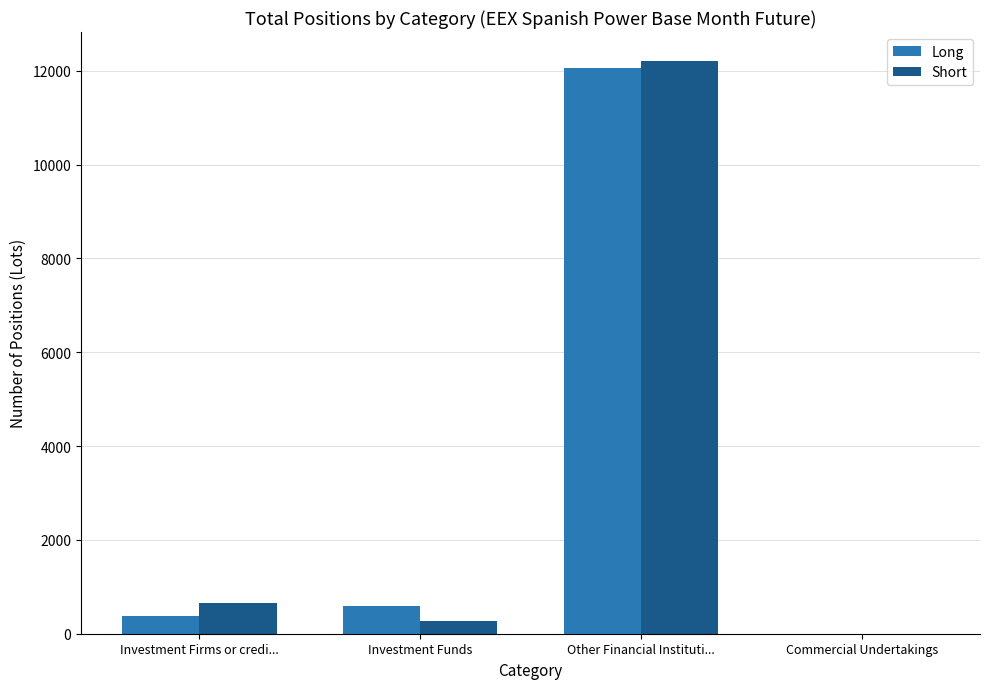

Is the value of Short at Investment Firms or credi... greater than the value of Long at Investment Firms or credi...?

Yes